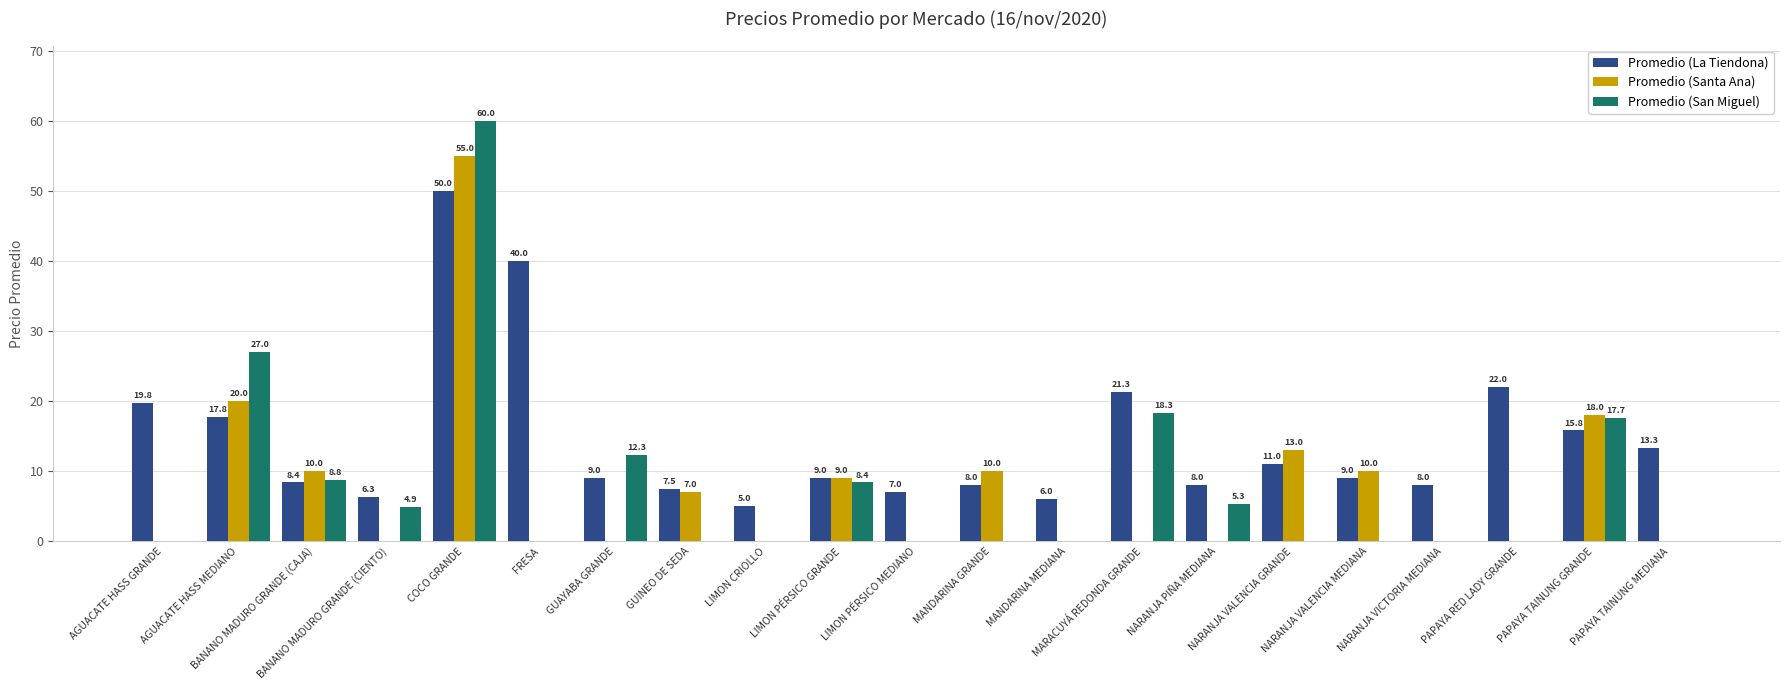

How many groups of bars are there?

21